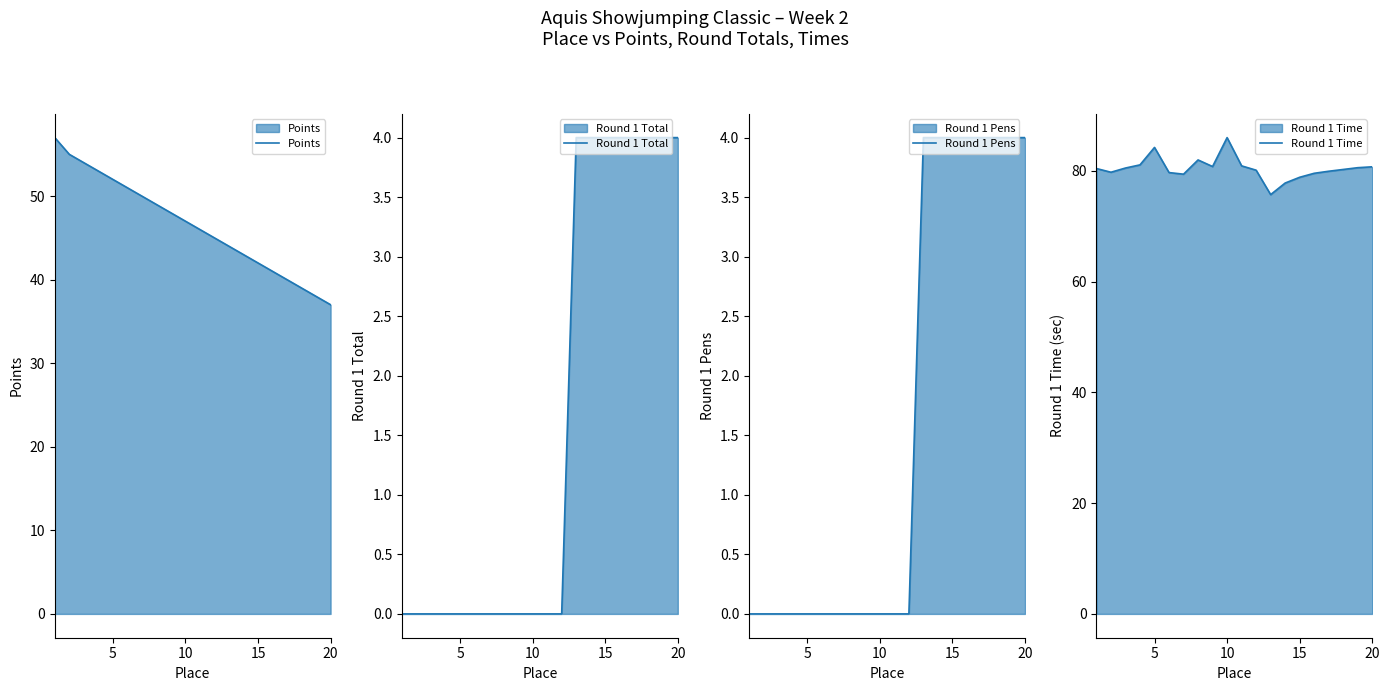

Which series has the widest spread of values?

Points